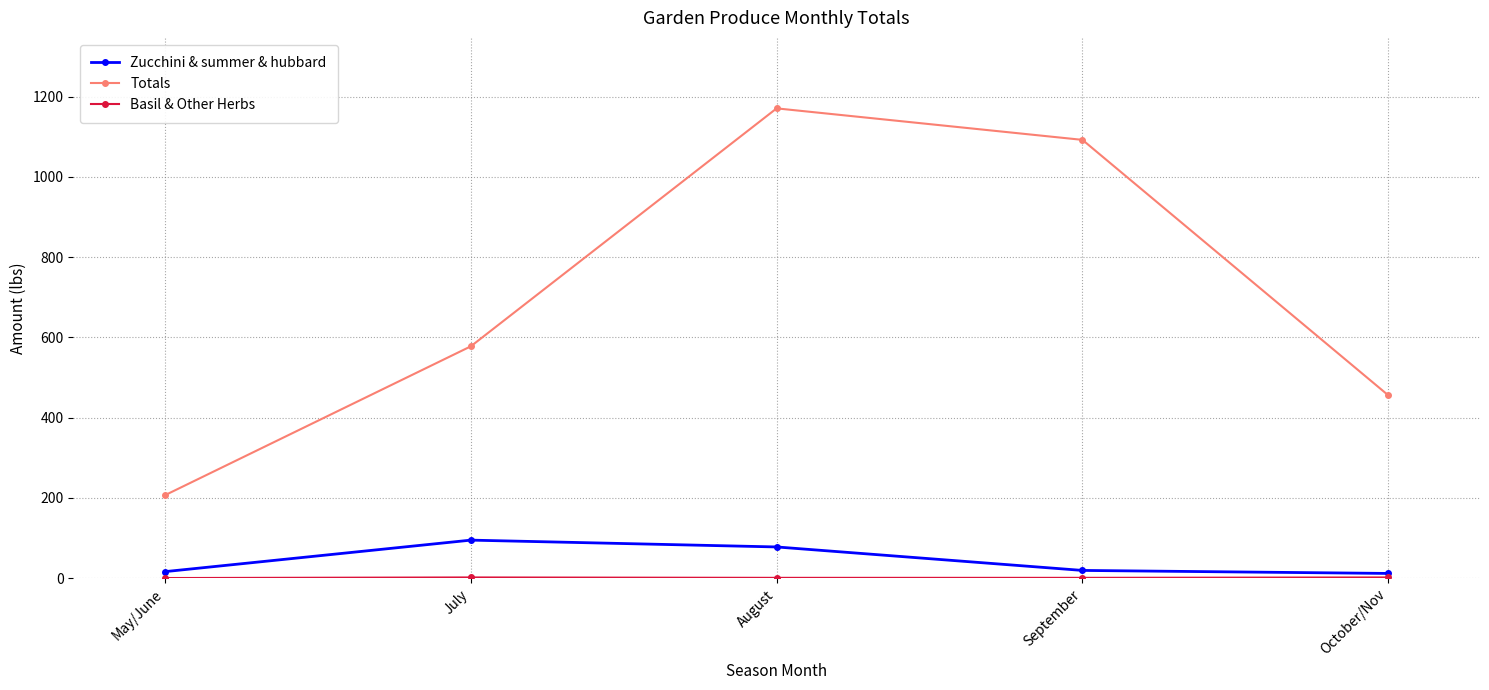

True or false: Totals and Zucchini & summer & hubbard cross at least once.

False